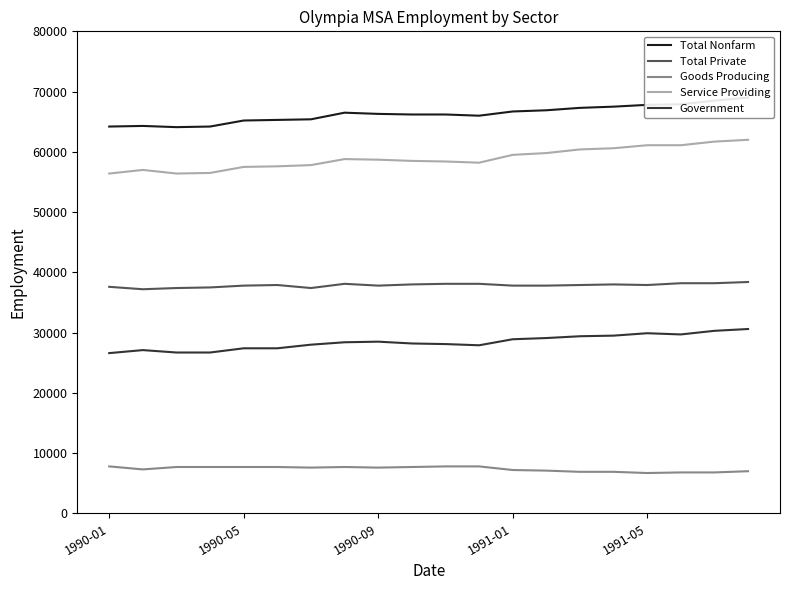

What is the highest value of the Government series?

30600